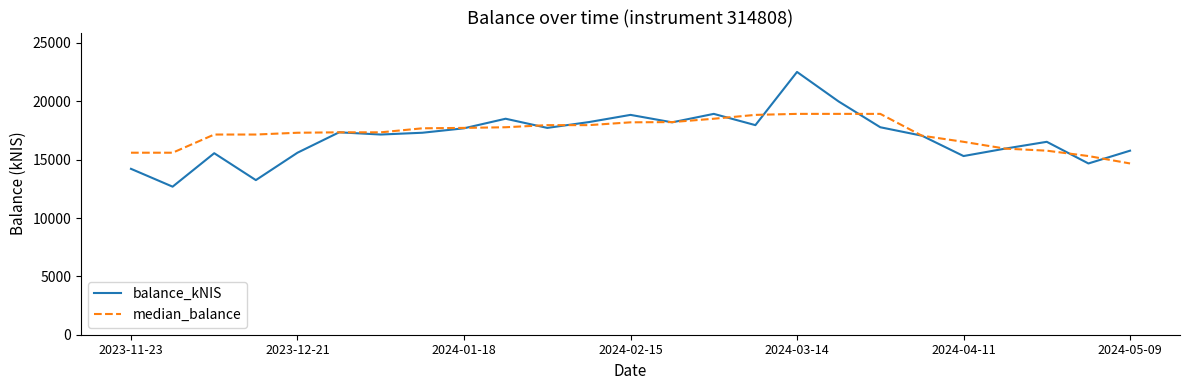

Which series has the largest range (max minus min)?

balance_kNIS